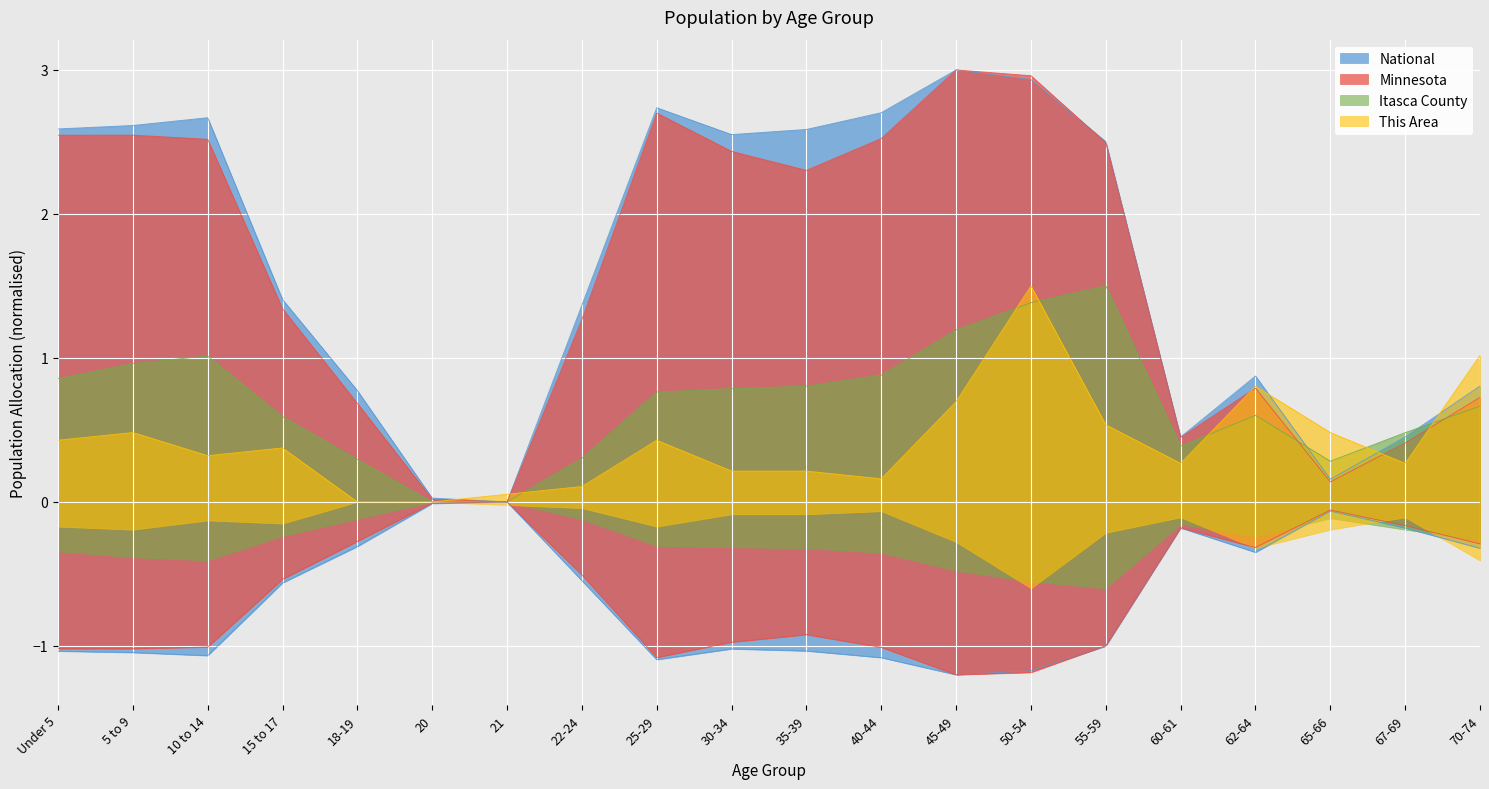

At how many categories does at least one series exceed 0?

20